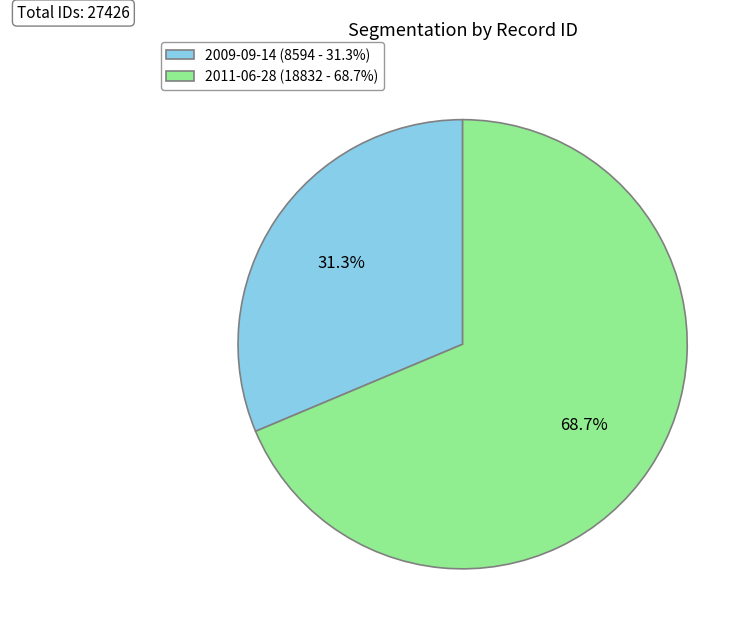

How much of the chart is everything except 2009-09-14?

68.7%